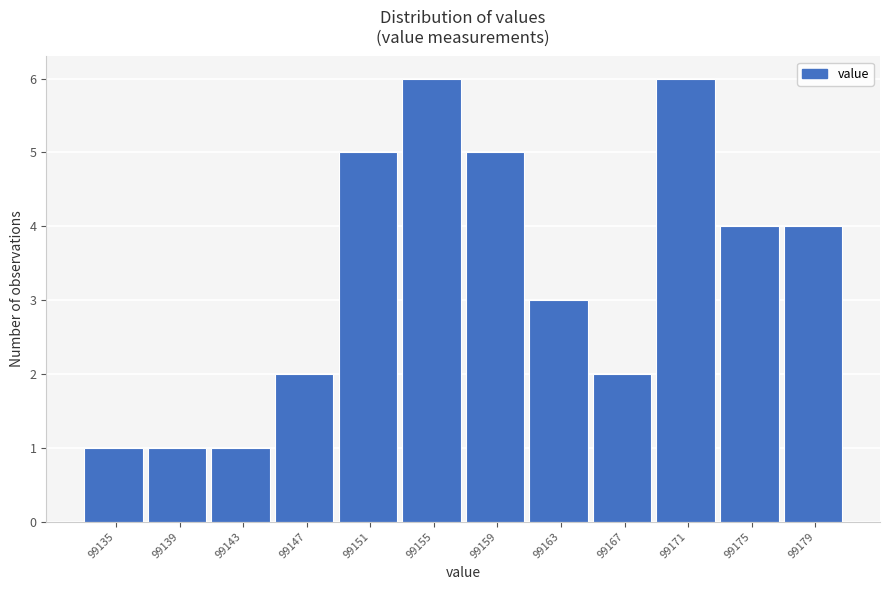

Reading left to right, transcribe all the data shown in this chart.

1	1	1	2	5	6	5	3	2	6	4	4